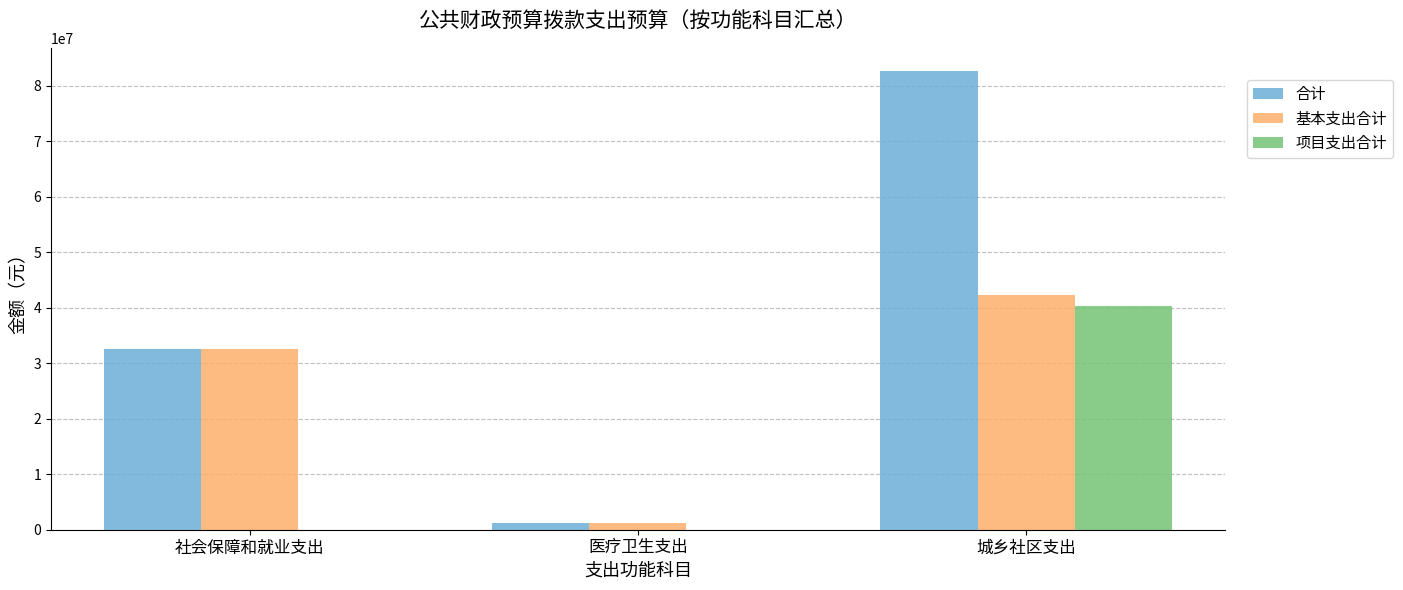

Between 社会保障和就业支出 and 城乡社区支出, which series saw the biggest shift?

合计